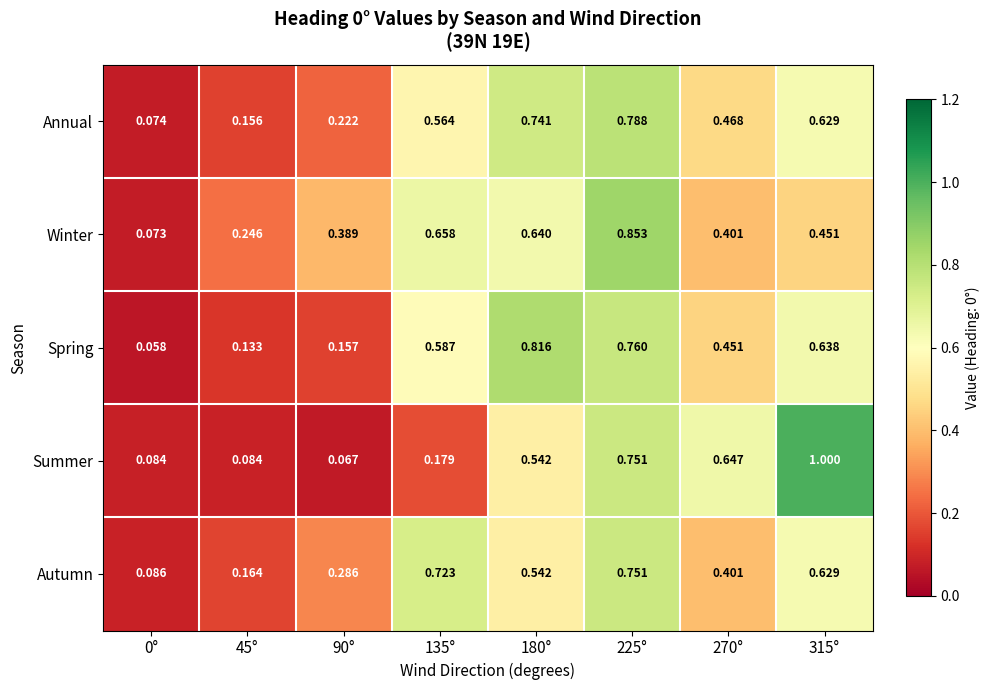

Between 90° and 315°, which series saw the biggest shift?

Summer